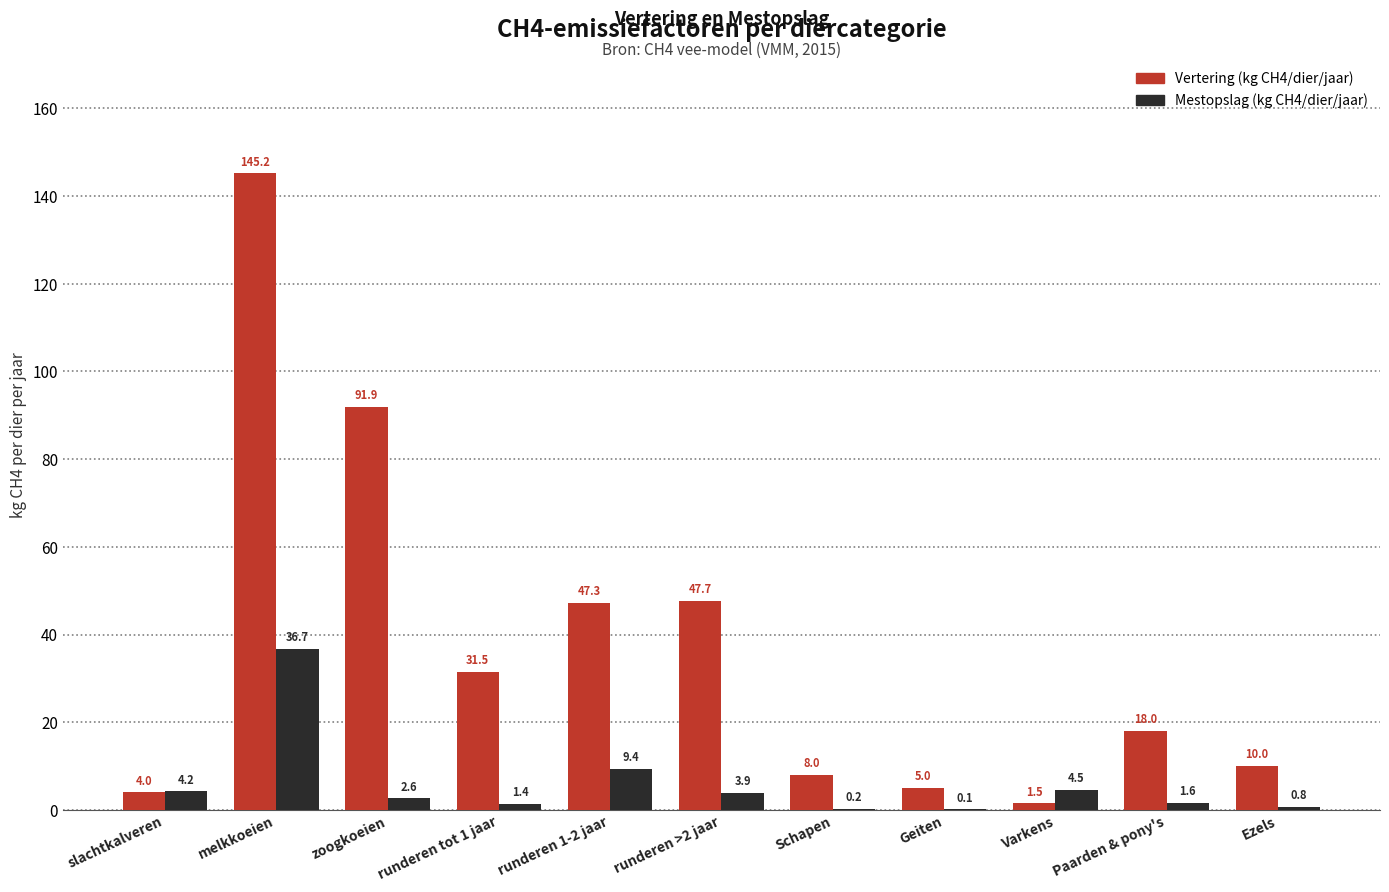

How many groups of bars are there?

11